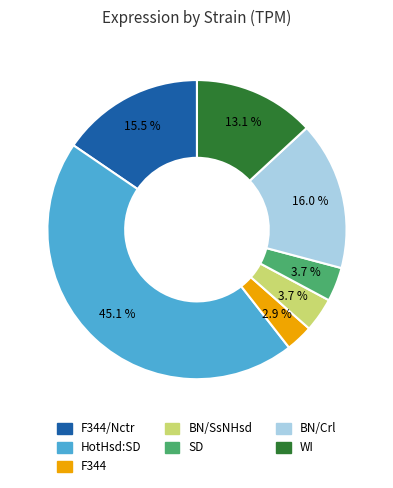

To the nearest percent, what is the average slice percentage?

14%